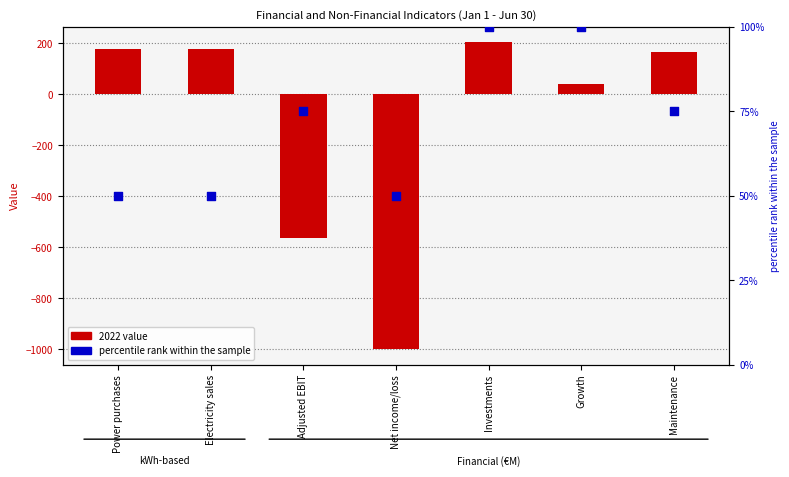

Which series contains the highest Y value?

2022 value